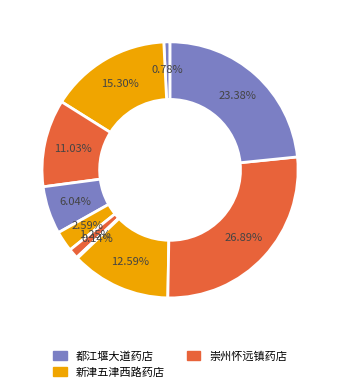

To the nearest percent, what is the average slice percentage?

10%